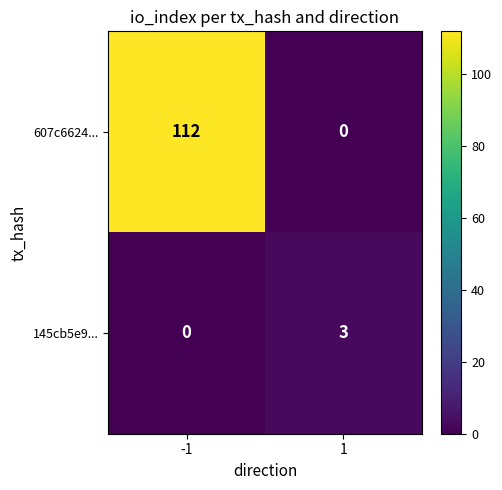

What is the sum of the 145cb5e9... values at 1 and -1?

3